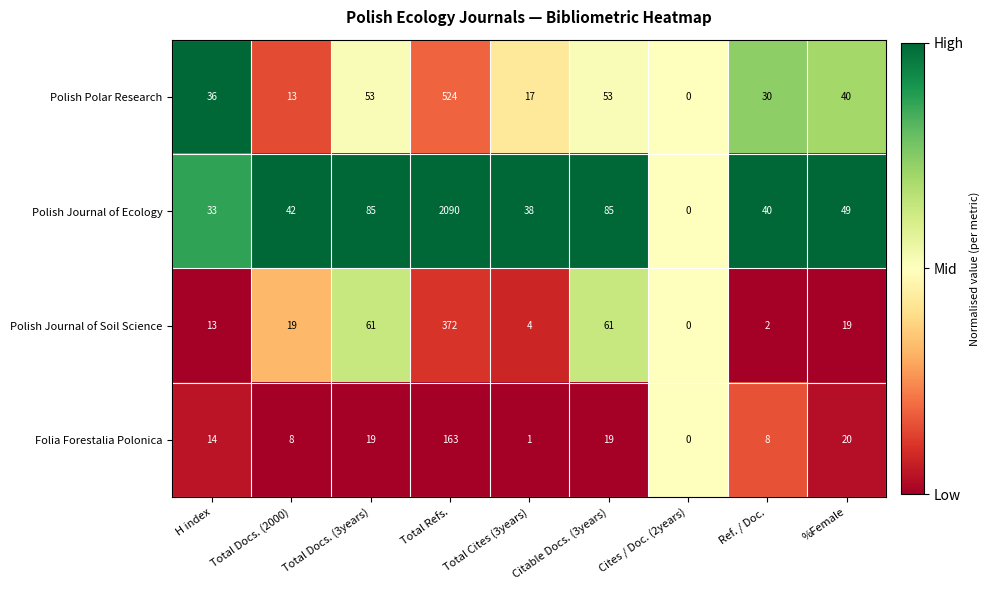

What is the difference between the maximum and minimum values in the Folia Forestalia Polonica series?

163